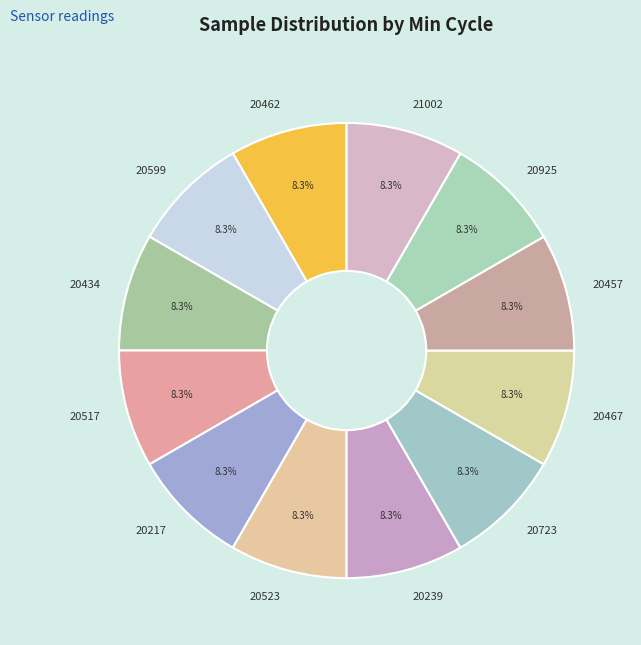

Does any single category account for the majority?

No